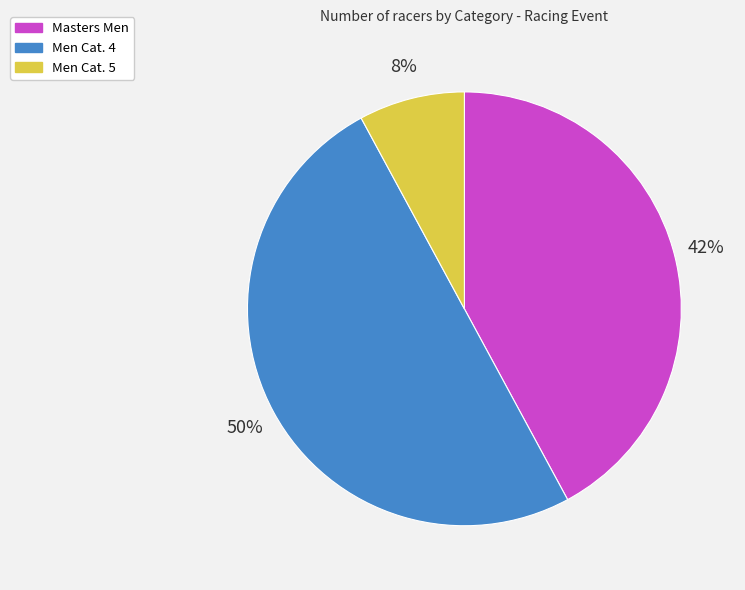

How many slices are in this pie chart?

3